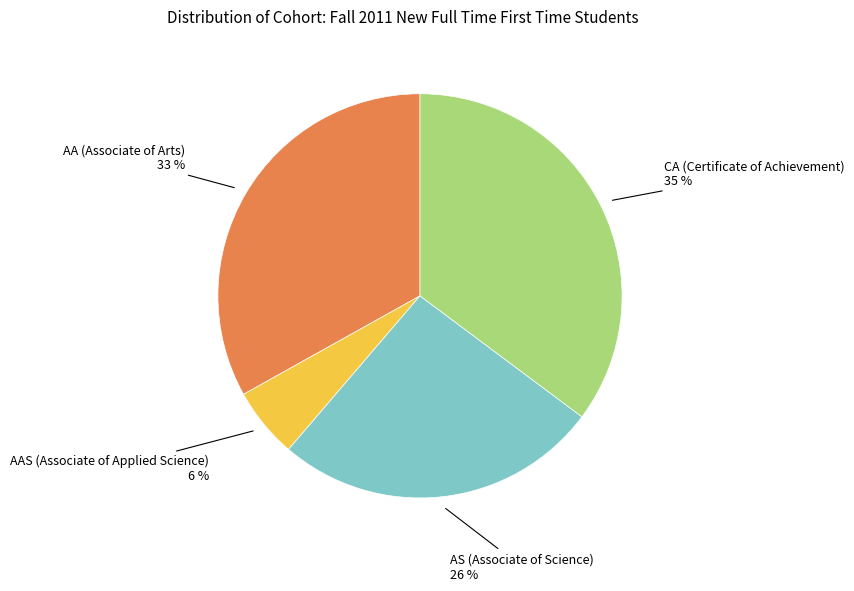

To the nearest percent, what is the average slice percentage?

25%